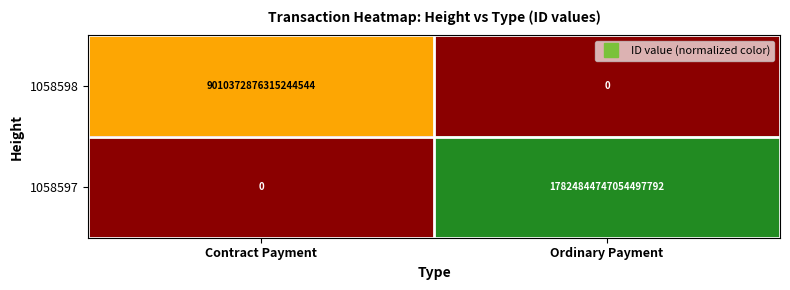

Which series has the largest total across all categories?

1058597